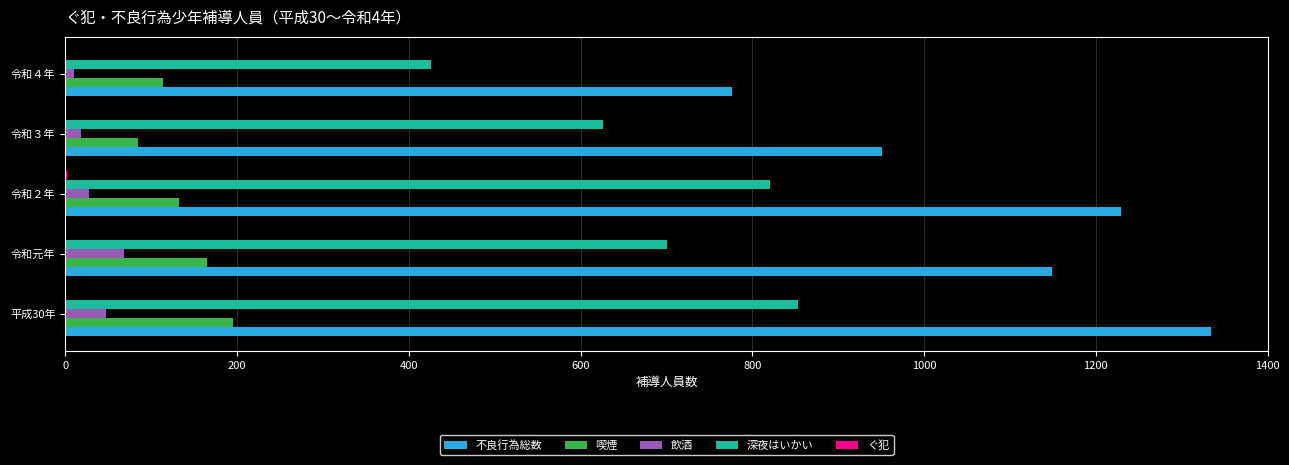

The value of 不良行為総数 at 令和２年 is 2043. True or false?

False